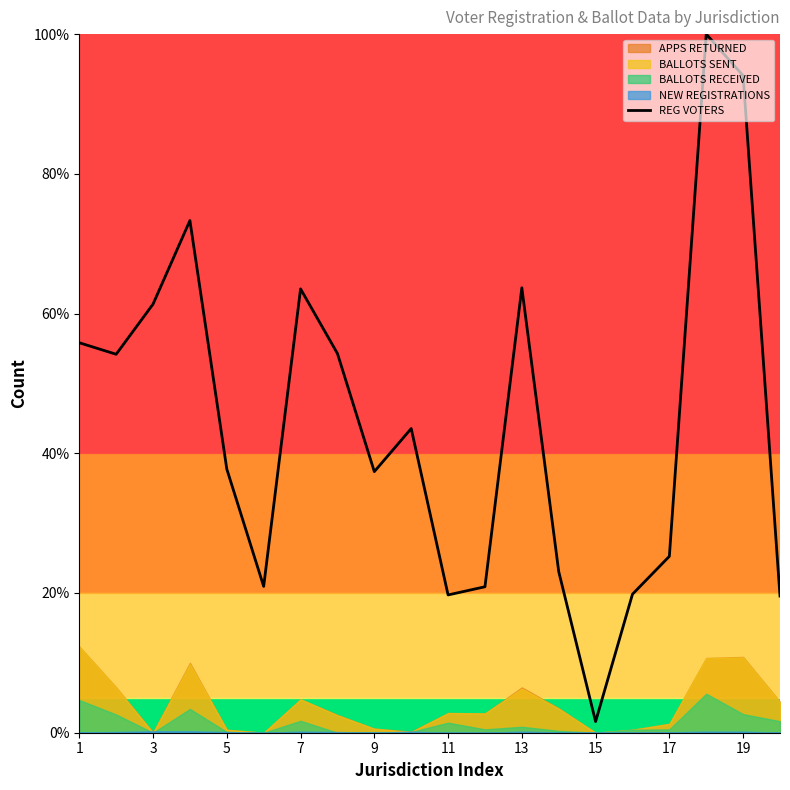

At which label does REG VOTERS reach its minimum?

15